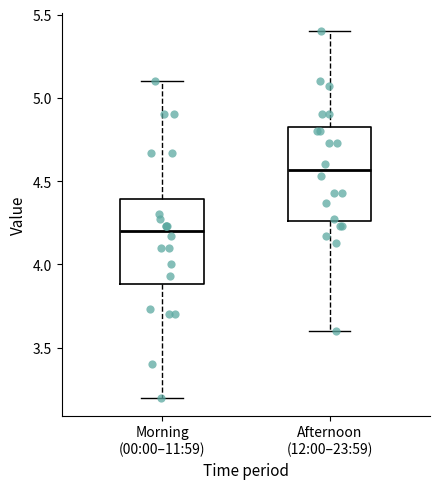

Where does the lower whisker of the box for Morning (00:00–11:59) end on the y-axis? The values are not printed on the chart, so give them approximately, as read against the axis.

3.20